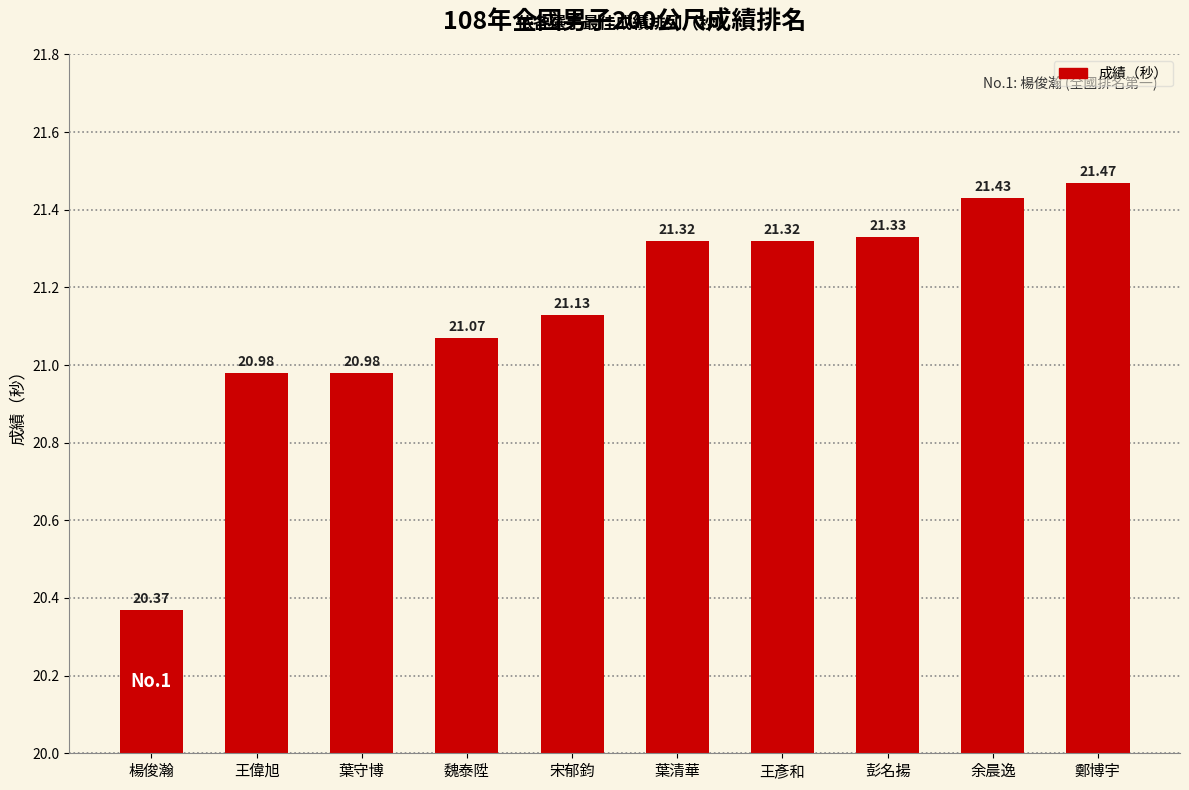

What is the smallest value displayed?

20.4